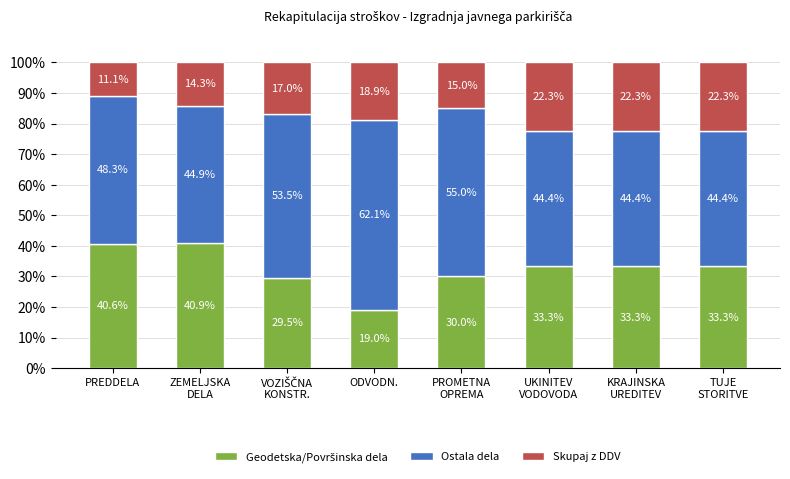

Are the bars grouped side by side (vs. stacked)?

No